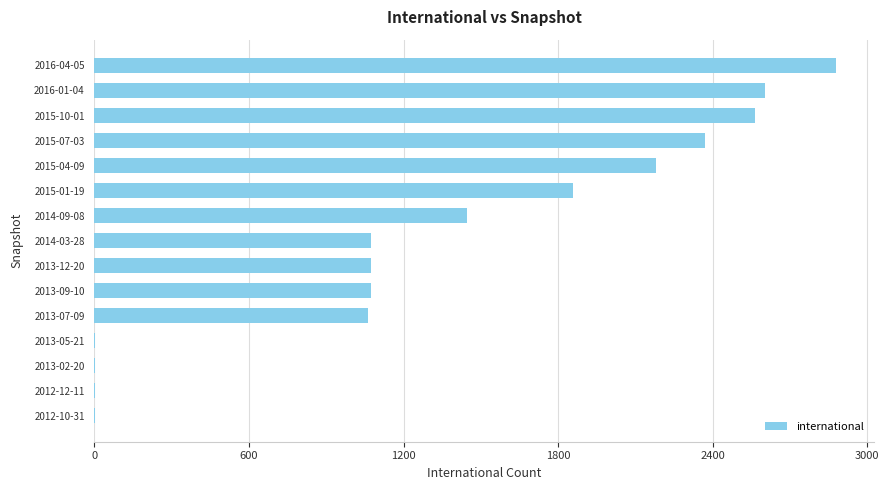

Is it true that the value at 2014-03-28 is 745?

False